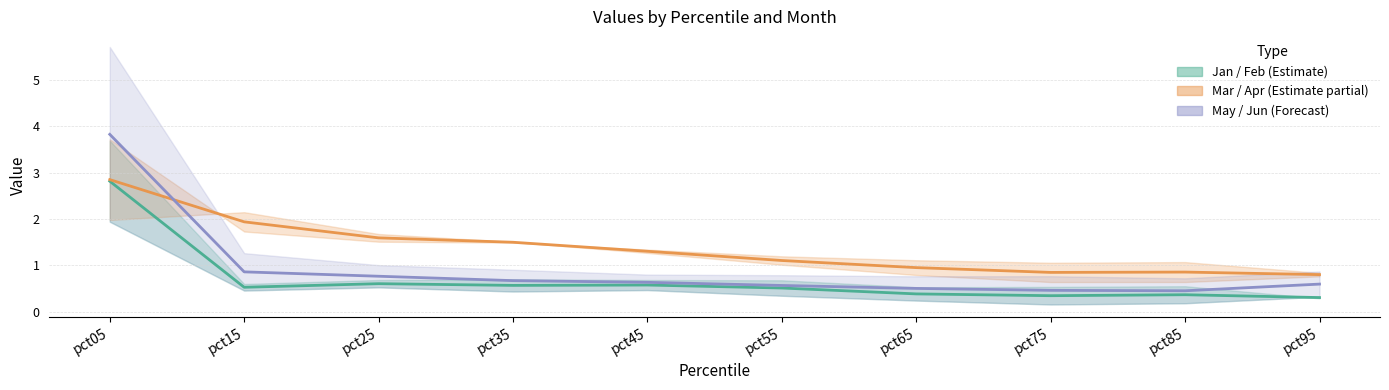

How many distinct data groups are displayed?

3